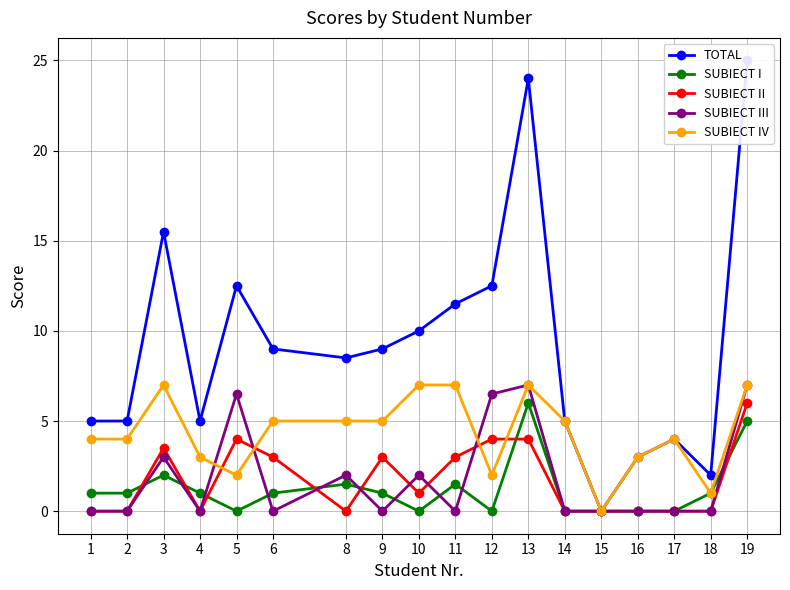

At which label does TOTAL reach its peak?

19